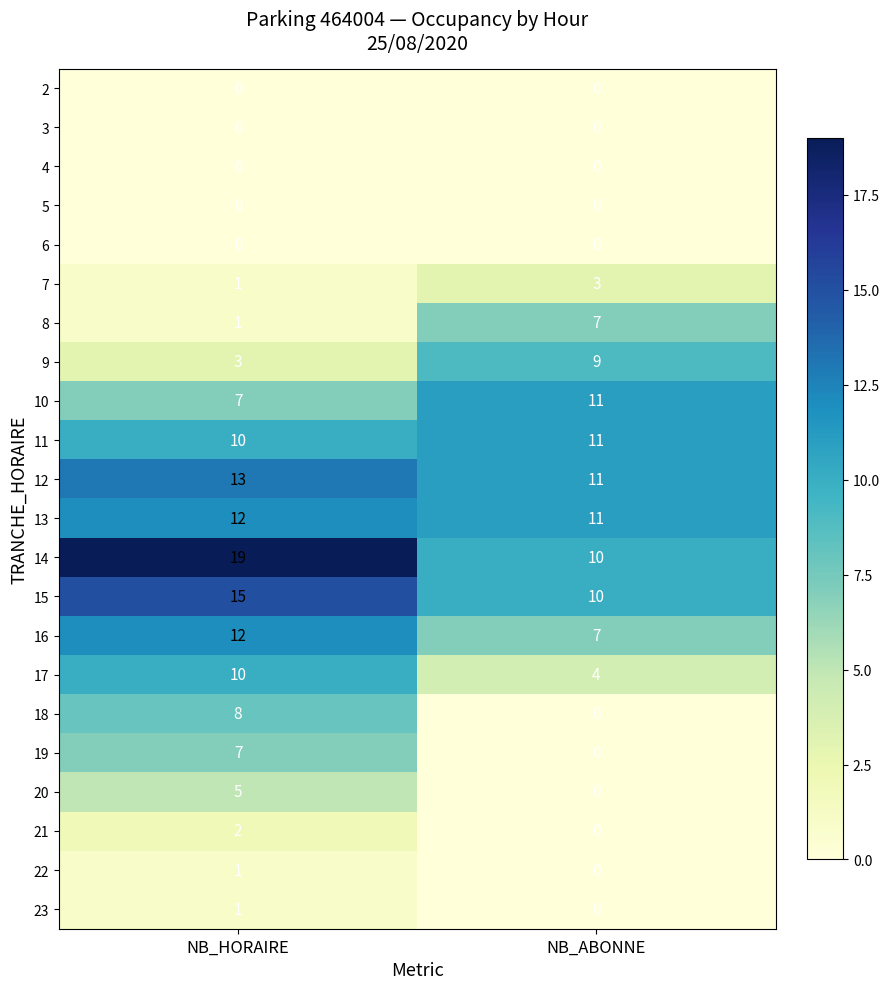

At which category does the chart reach its peak across all series?

NB_HORAIRE